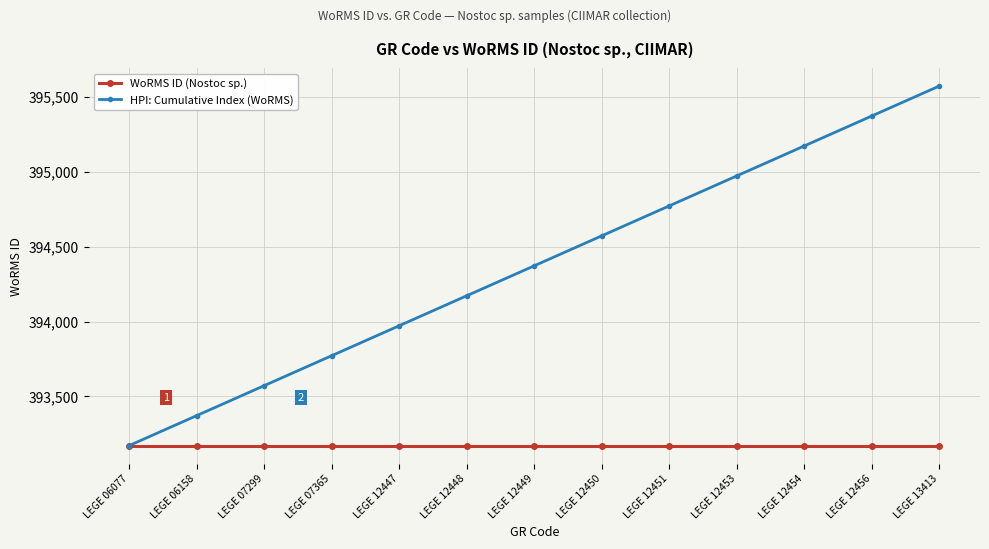

Is it true that WoRMS ID (Nostoc sp.) equals 271052 at LEGE 12453?

False